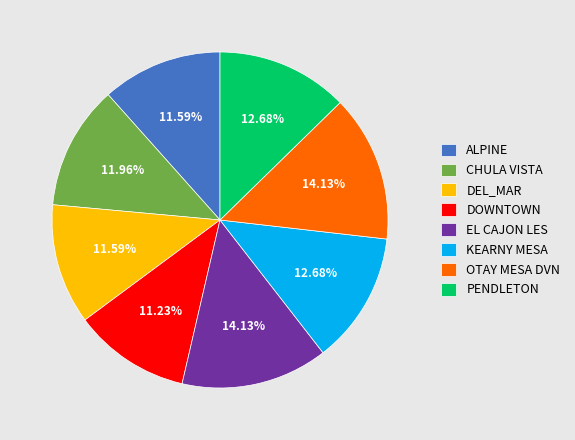

Which has a higher value, EL CAJON LES or ALPINE?

EL CAJON LES